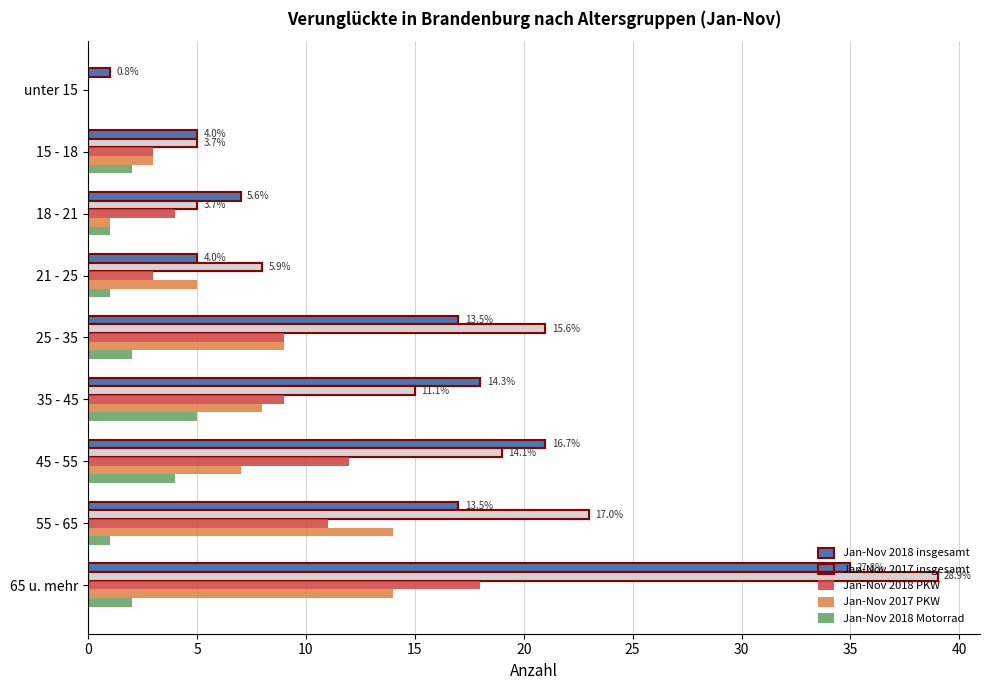

What is the sum of the Jan-Nov 2018 PKW values at 45 - 55 and 18 - 21?

16